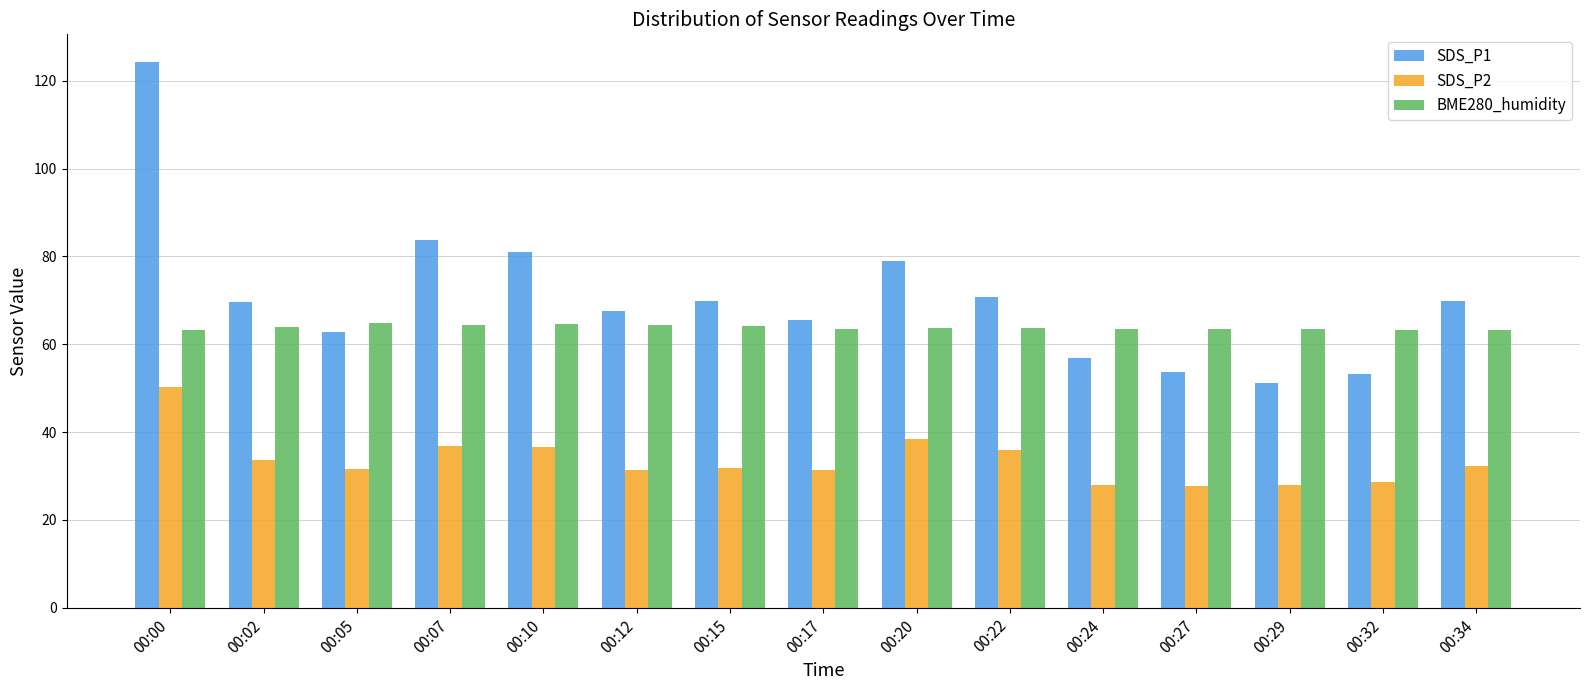

At which label does SDS_P2 first exceed 31?

00:00